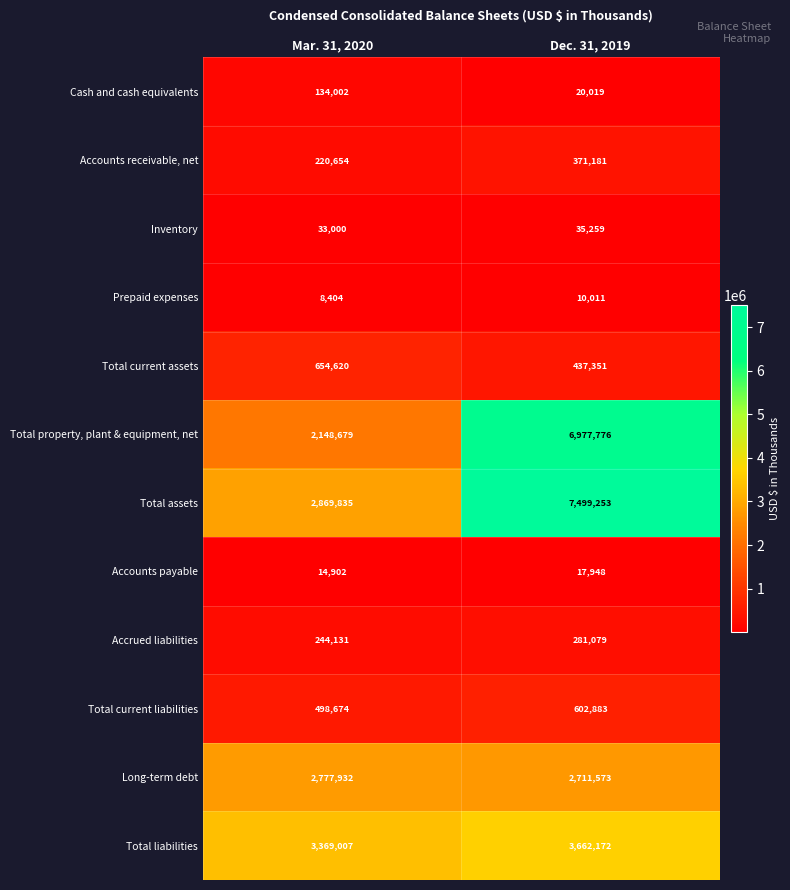

At which category does the chart reach its minimum across all series?

Mar. 31, 2020